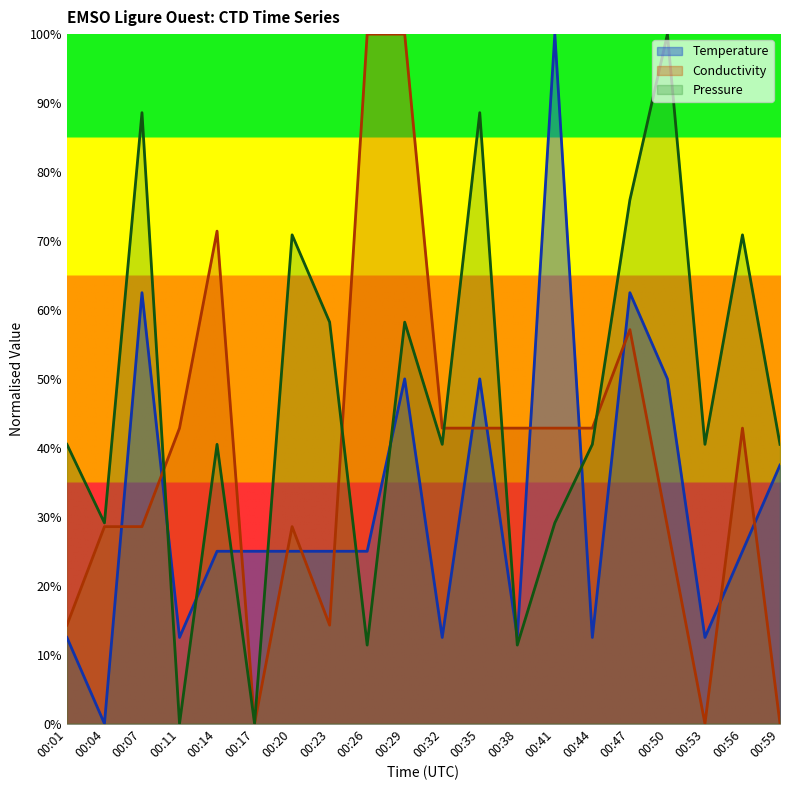

At how many categories does at least one series exceed 0?

20